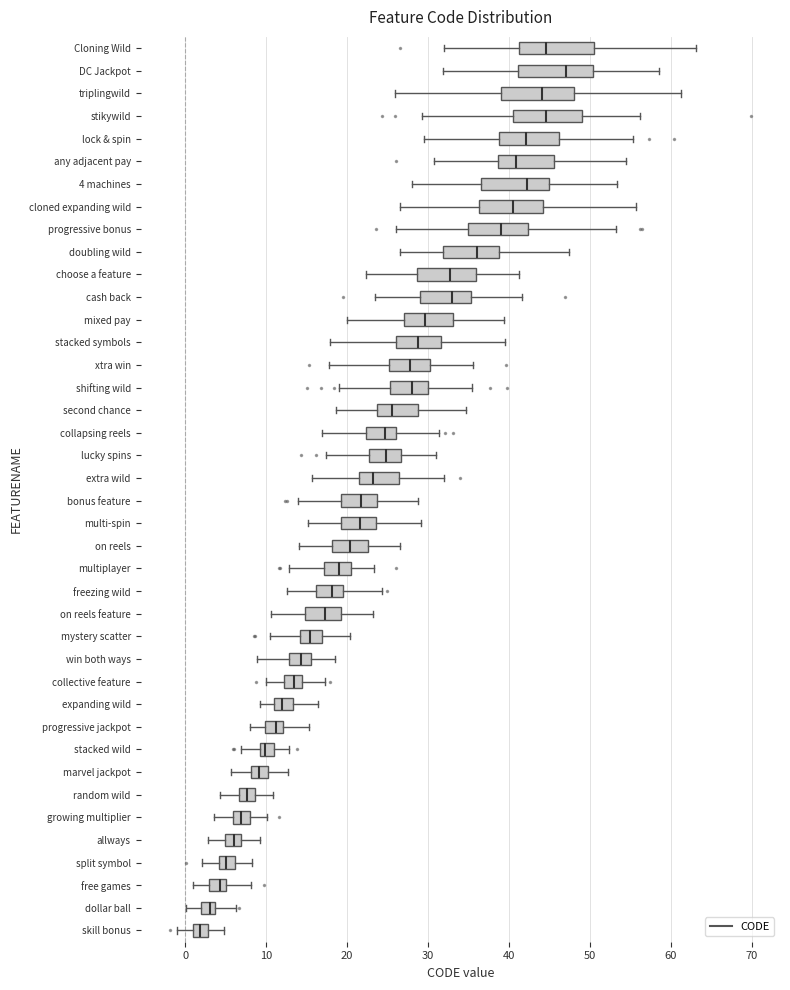

Reading bottom to top, read every box against the x-axis: the position of its median line, the range the box covers, and the ends of its whiskers. The values are not printed on the chart, so give them approximately, as read against the axis.

skill bonus: median 2, box 1 to 3, whiskers -1 to 5
dollar ball: median 3, box 2 to 4, whiskers 0 to 6
free games: median 4, box 3 to 5, whiskers 1 to 8
split symbol: median 5, box 4 to 6, whiskers 2 to 8
allways: median 6, box 5 to 7, whiskers 3 to 9
growing multiplier: median 7, box 6 to 8, whiskers 4 to 10
random wild: median 8, box 7 to 9, whiskers 4 to 11
marvel jackpot: median 9, box 8 to 10, whiskers 6 to 13
stacked wild: median 10, box 9 to 11, whiskers 7 to 13
progressive jackpot: median 11, box 10 to 12, whiskers 8 to 15
expanding wild: median 12, box 11 to 13, whiskers 9 to 16
collective feature: median 13, box 12 to 14, whiskers 10 to 17
win both ways: median 14, box 13 to 16, whiskers 9 to 18
mystery scatter: median 15, box 14 to 17, whiskers 11 to 20
on reels feature: median 17, box 15 to 19, whiskers 11 to 23
freezing wild: median 18, box 16 to 20, whiskers 13 to 24
multiplayer: median 19, box 17 to 21, whiskers 13 to 23
on reels: median 20, box 18 to 23, whiskers 14 to 26
multi-spin: median 22, box 19 to 24, whiskers 15 to 29
bonus feature: median 22, box 19 to 24, whiskers 14 to 29
extra wild: median 23, box 21 to 26, whiskers 16 to 32
lucky spins: median 25, box 23 to 27, whiskers 17 to 31
collapsing reels: median 25, box 22 to 26, whiskers 17 to 31
second chance: median 26, box 24 to 29, whiskers 19 to 35
shifting wild: median 28, box 25 to 30, whiskers 19 to 35
xtra win: median 28, box 25 to 30, whiskers 18 to 36
stacked symbols: median 29, box 26 to 32, whiskers 18 to 39
mixed pay: median 30, box 27 to 33, whiskers 20 to 39
cash back: median 33, box 29 to 35, whiskers 23 to 42
choose a feature: median 33, box 29 to 36, whiskers 22 to 41
doubling wild: median 36, box 32 to 39, whiskers 27 to 47
progressive bonus: median 39, box 35 to 42, whiskers 26 to 53
cloned expanding wild: median 41, box 36 to 44, whiskers 27 to 56
4 machines: median 42, box 37 to 45, whiskers 28 to 53
any adjacent pay: median 41, box 39 to 46, whiskers 31 to 55
lock & spin: median 42, box 39 to 46, whiskers 30 to 55
stikywild: median 45, box 41 to 49, whiskers 29 to 56
triplingwild: median 44, box 39 to 48, whiskers 26 to 61
DC Jackpot: median 47, box 41 to 50, whiskers 32 to 59
Cloning Wild: median 45, box 41 to 51, whiskers 32 to 63